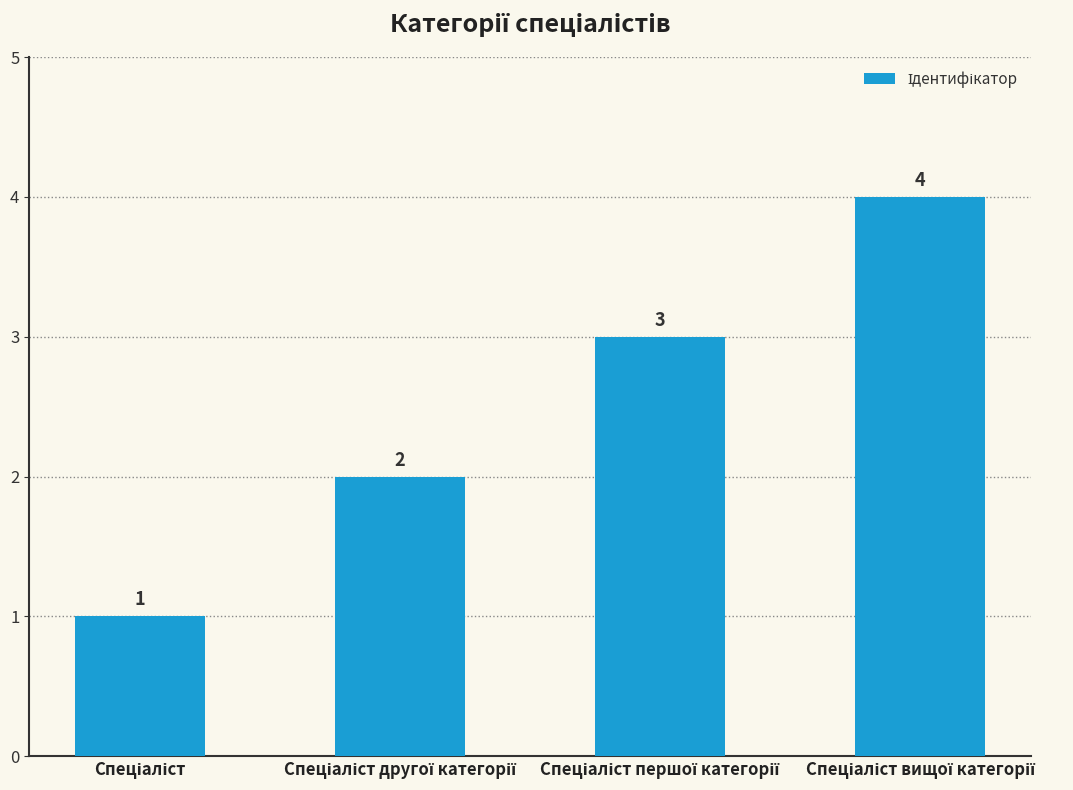

What is the value of the 4th bar from the left?

4